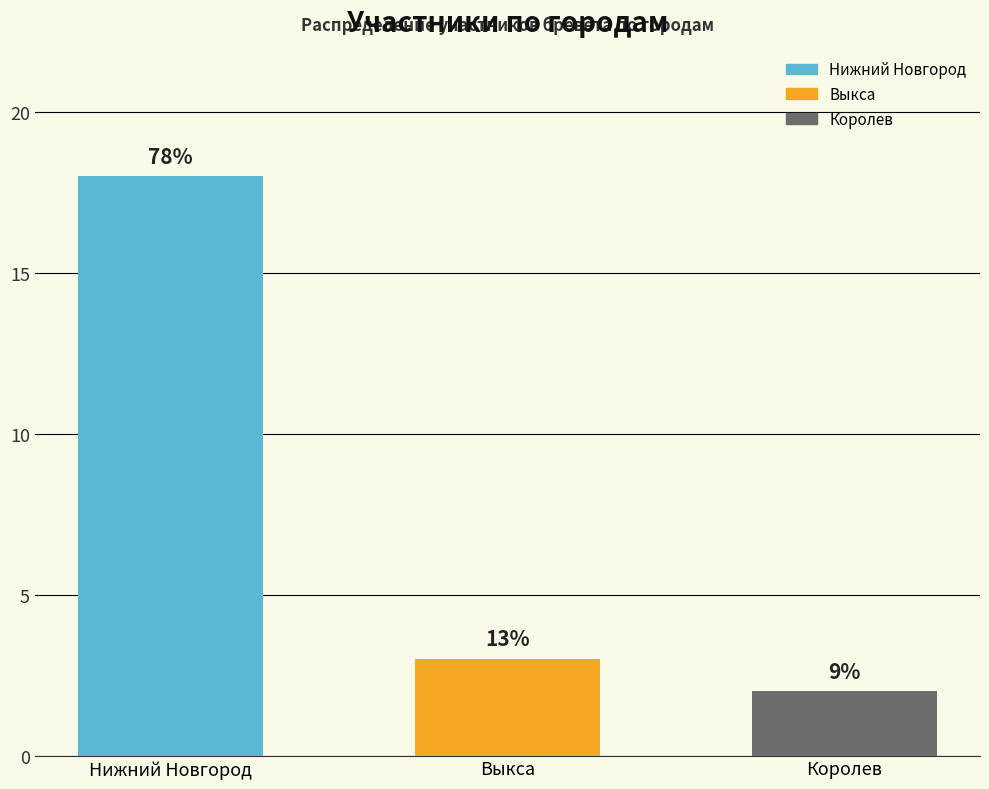

What is the sum of all values?

23